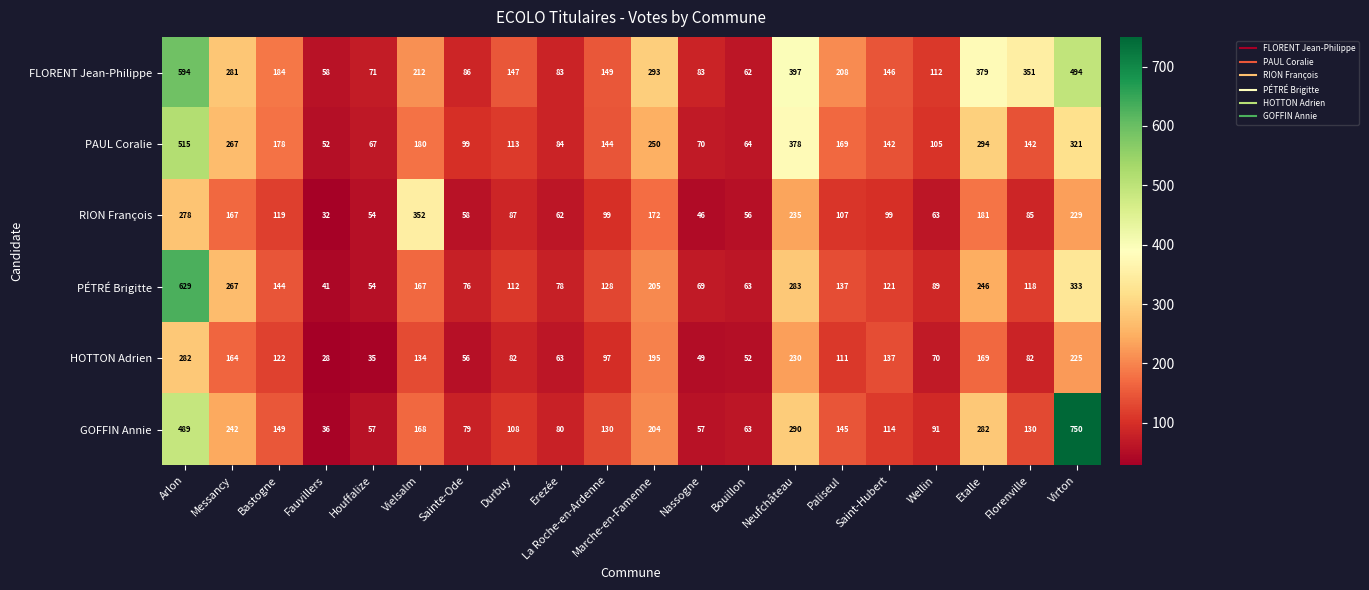

What is the spread (max minus min) of values at Virton?

525